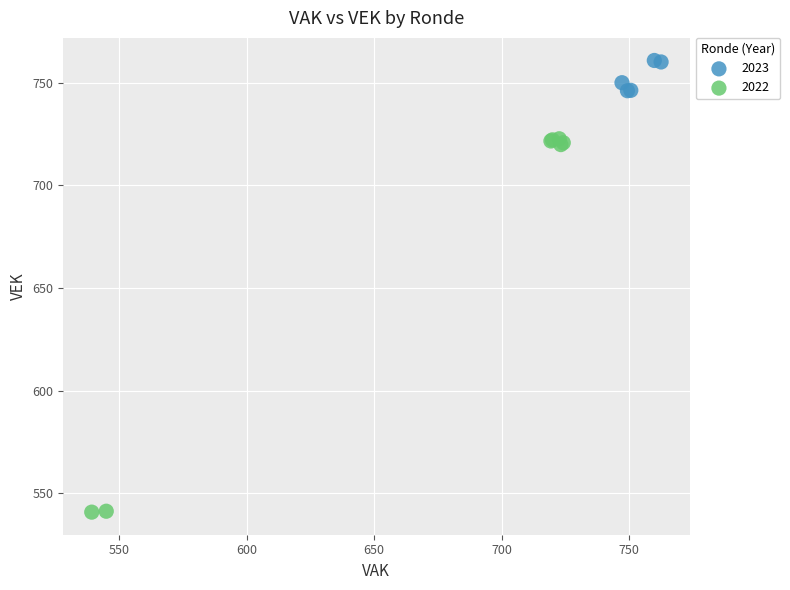

Which series has the widest spread of Y values?

2022